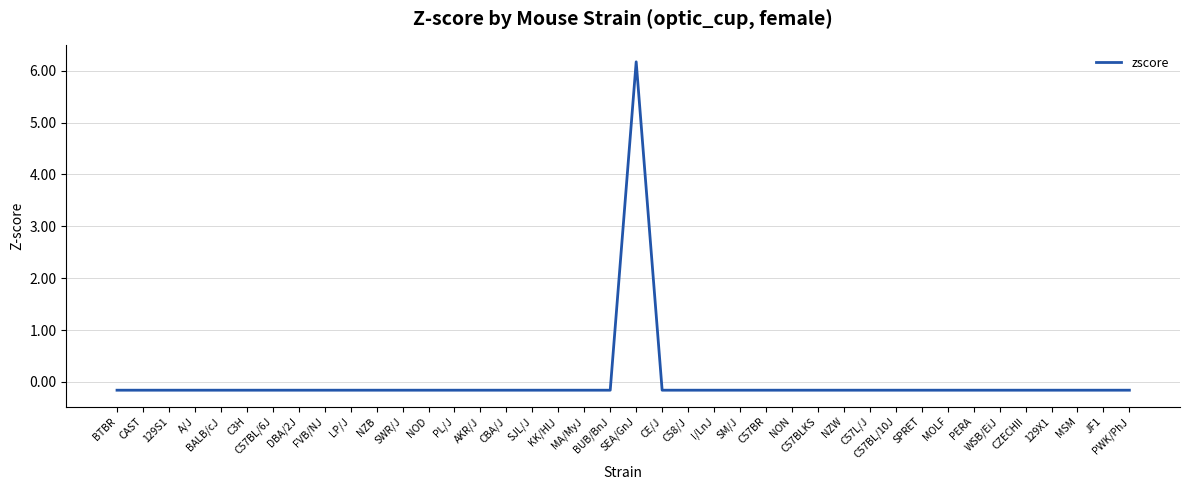

What is the greatest value displayed?

6.2